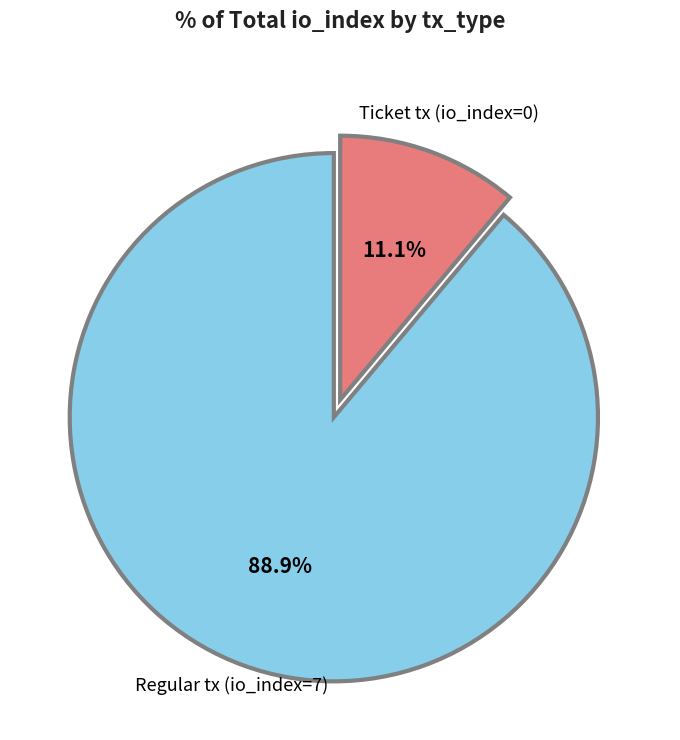

Is there a majority slice in this chart?

Yes